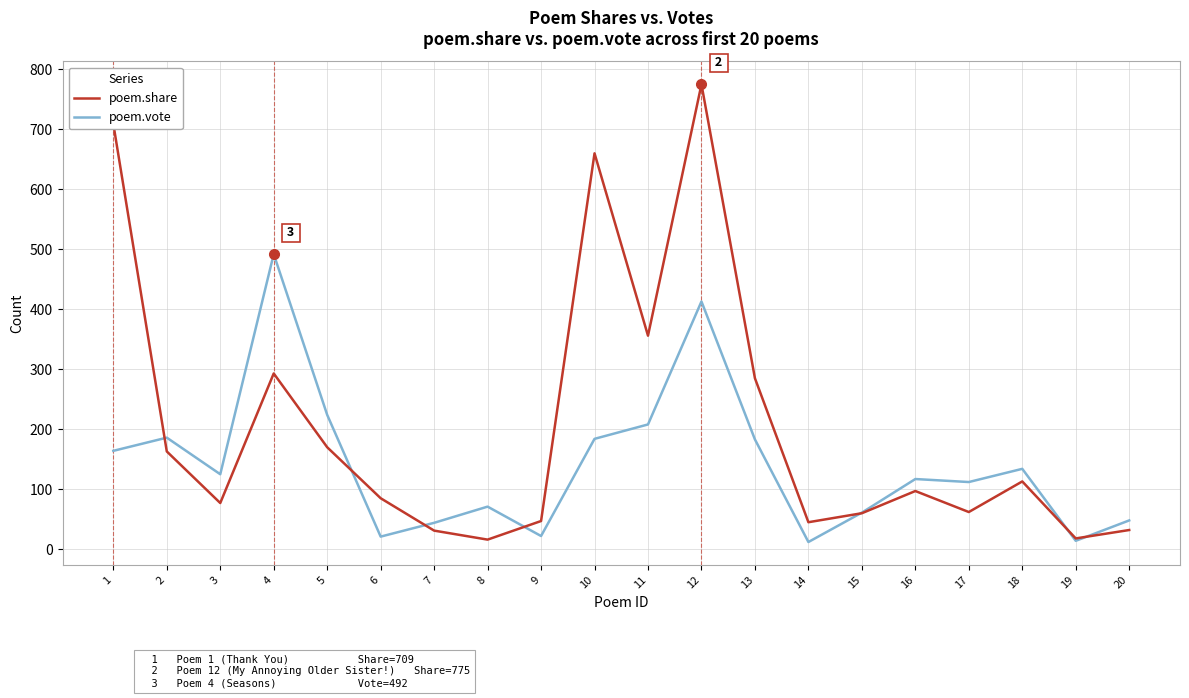

Between 4 and 7, which series saw the biggest shift?

poem.vote